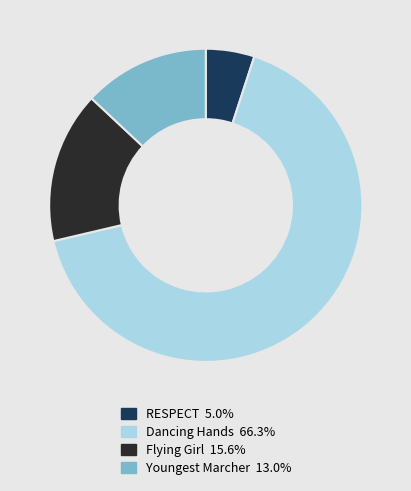

Does Dancing Hands account for over 50% of the chart?

Yes